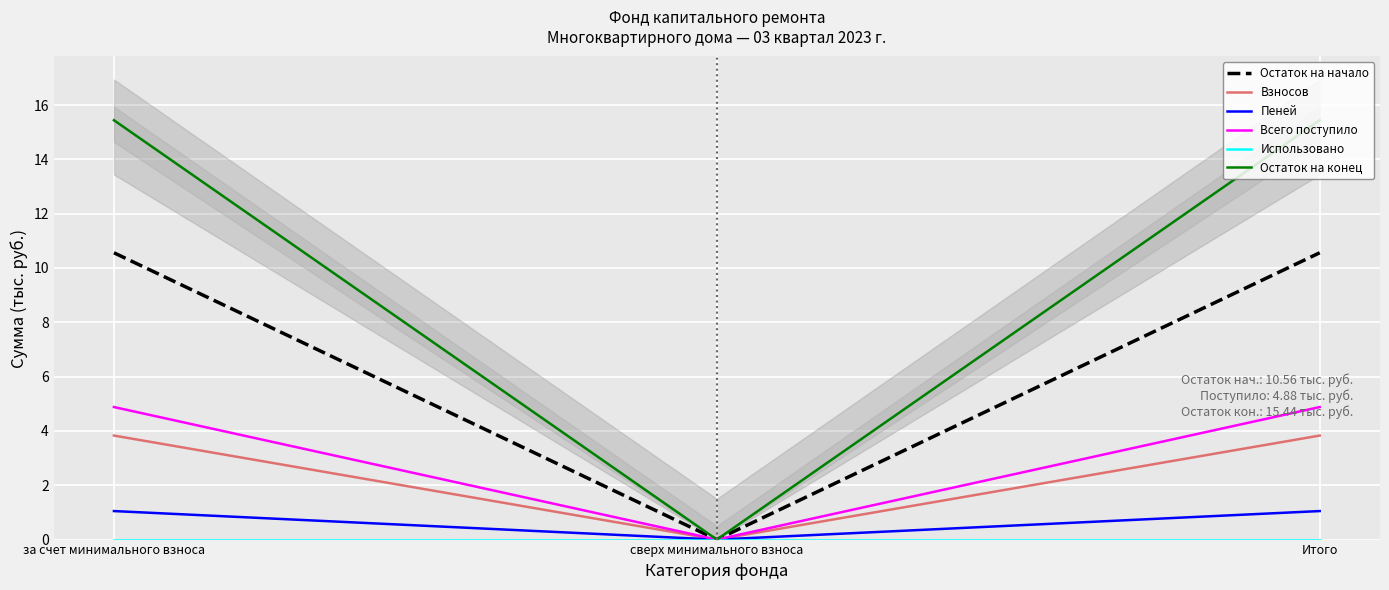

What are all the series names shown in the legend?

Остаток на начало, Взносов, Пеней, Всего поступило, Использовано, Остаток на конец